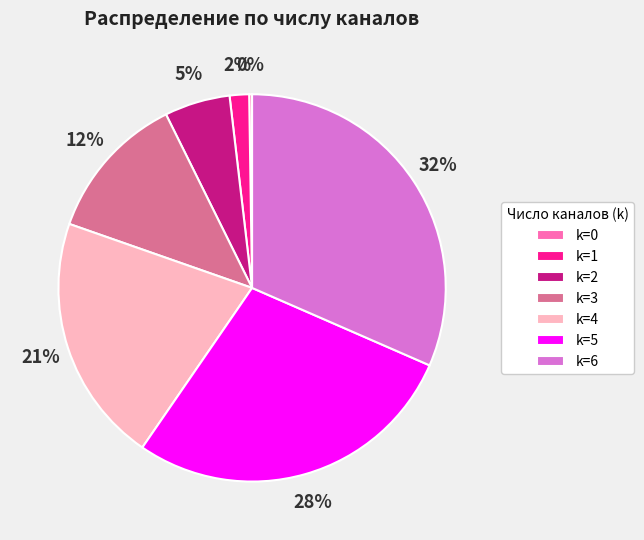

To the nearest percent, what is the average slice percentage?

14%